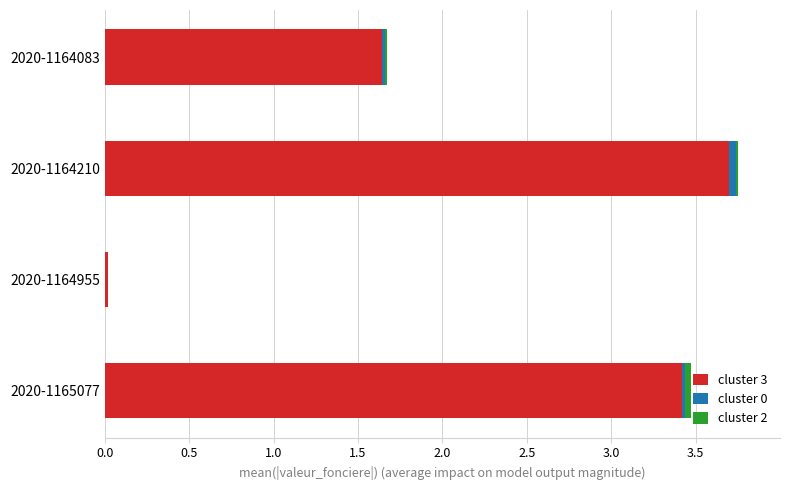

At which category is the sum across all series the highest?

2020-1164210